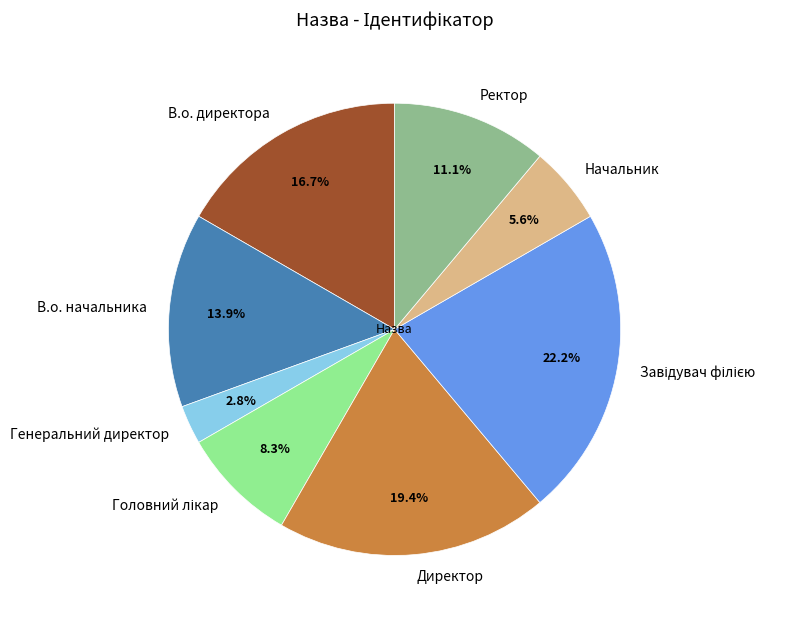

The В.о. директора slice represents 17% of the pie. True or false?

True